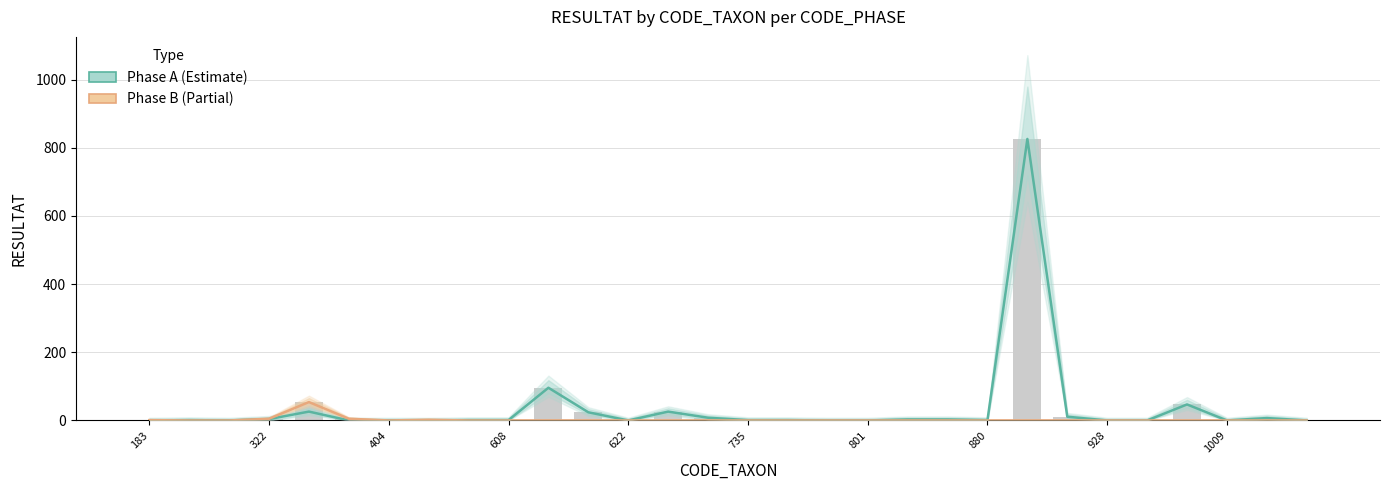

At which category is the sum across all series the highest?

22